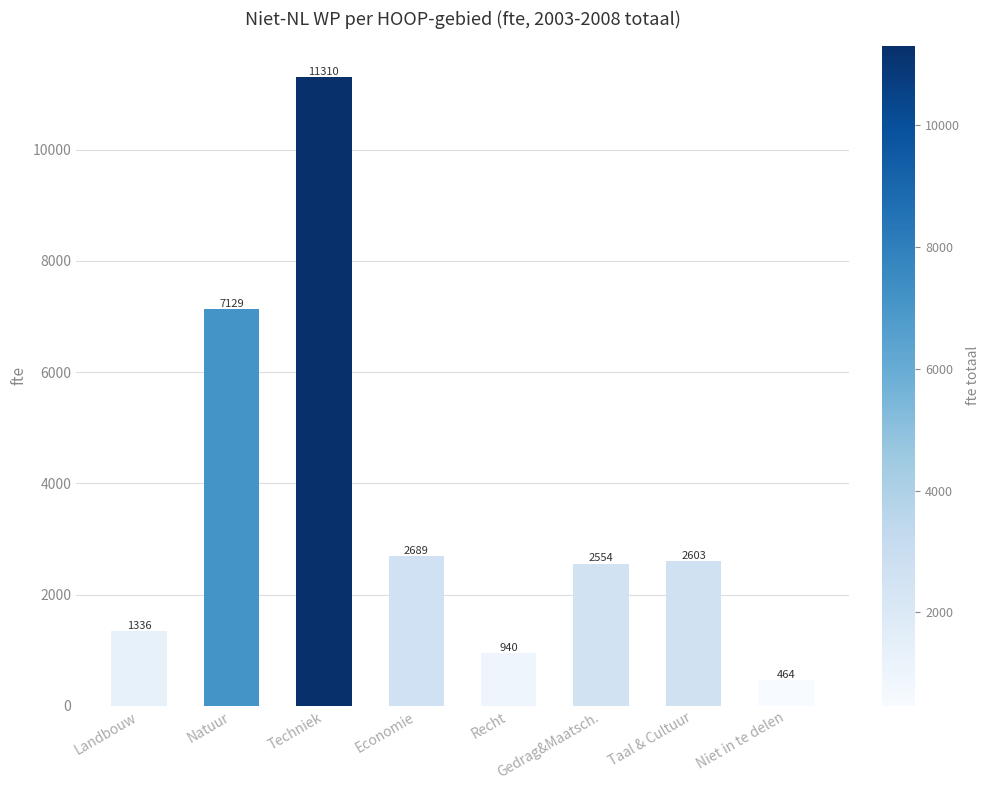

Which label corresponds to the smallest value in the chart?

Niet in te delen